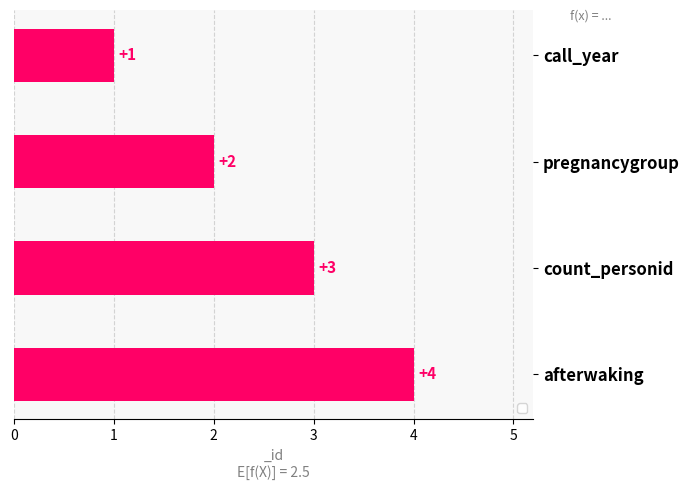

Count the number of categories in the chart.

4